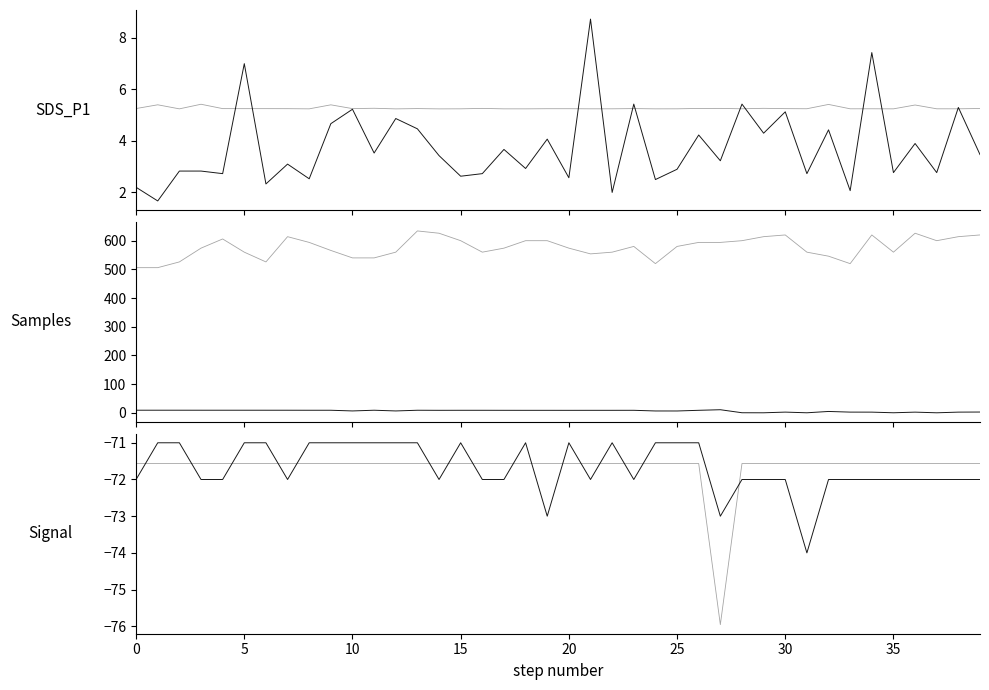

Where is SDS_P1 nearest to the value 5?

12